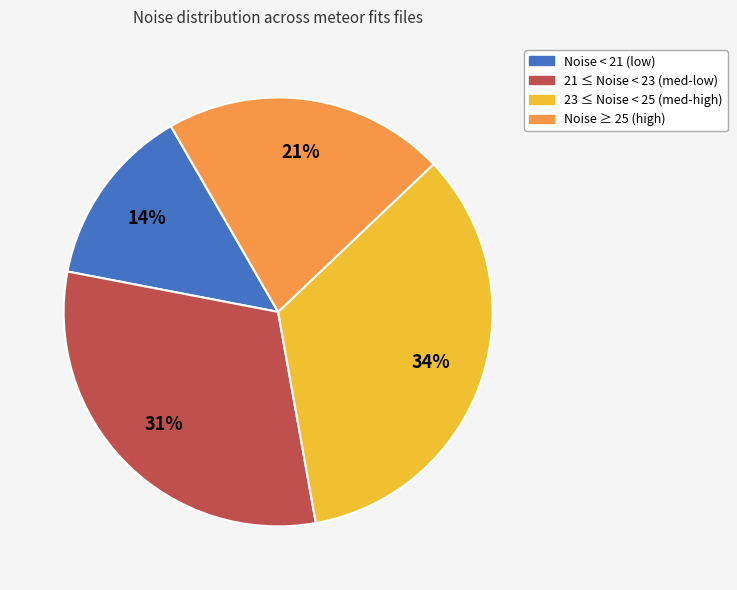

To the nearest percent, what is the average slice percentage?

25%